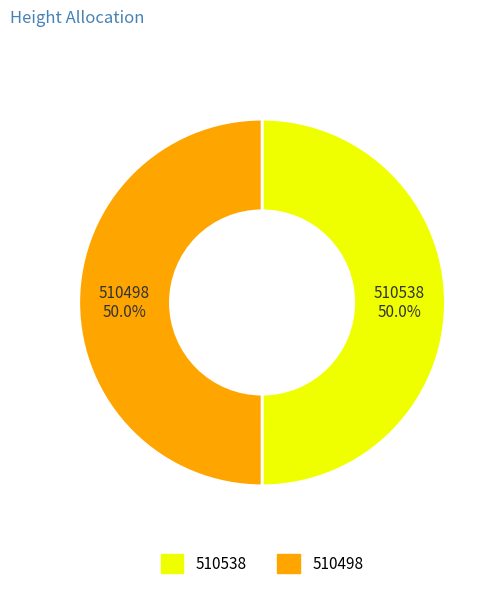

To the nearest percent, what is the combined percentage of 510498 and 510538?

100%